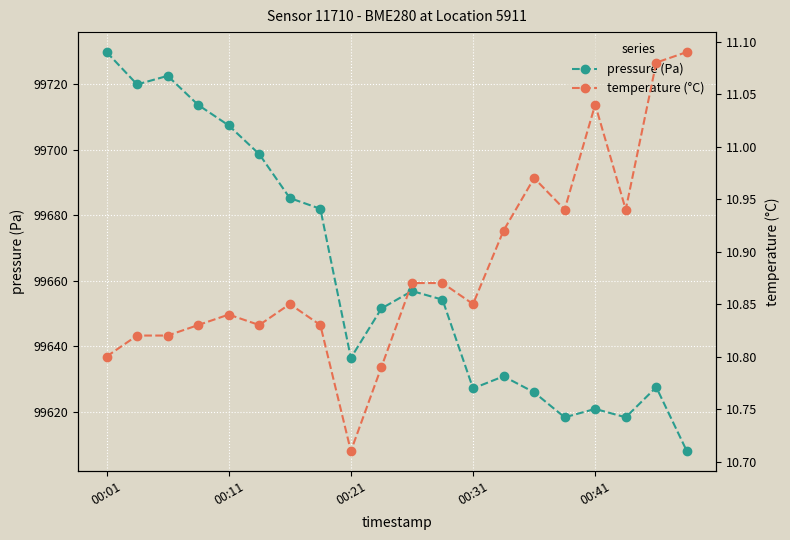

Between 14 and 15, which is larger?

14